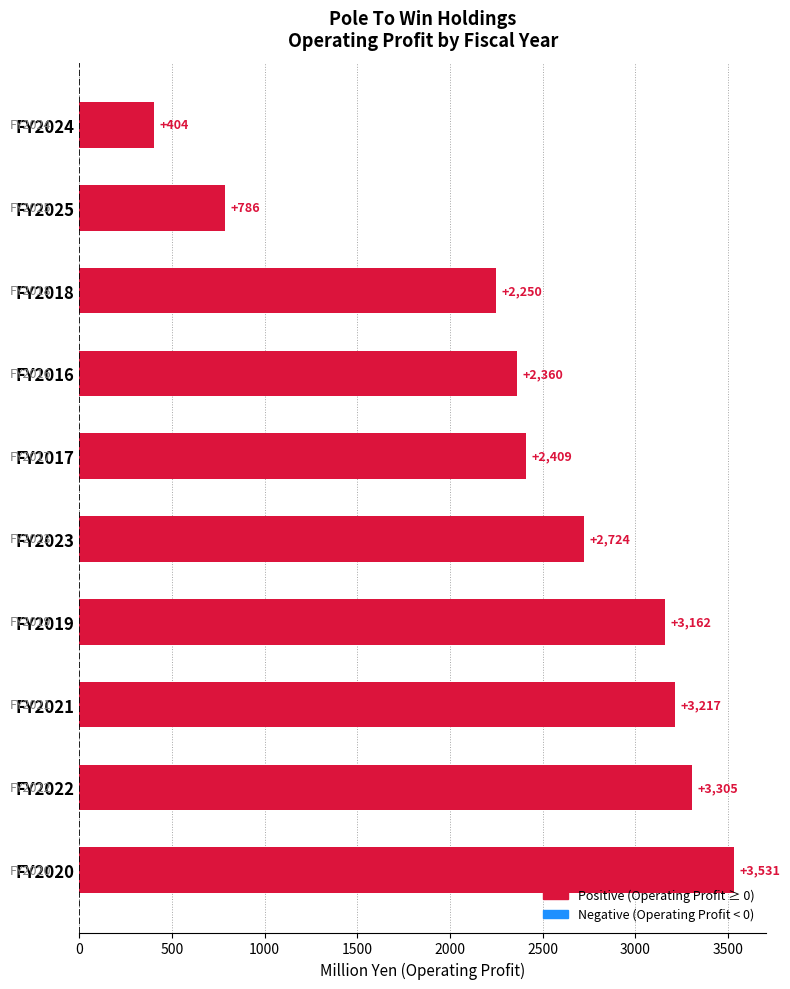

At which label is the value closest to 1967?

FY2018